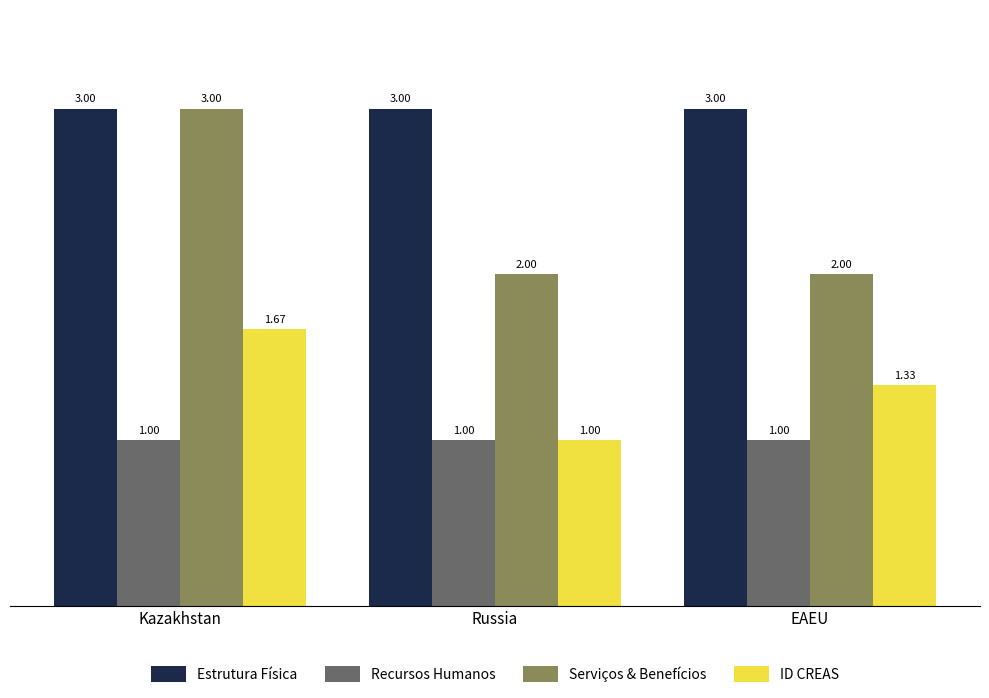

What position from the left is Russia?

2